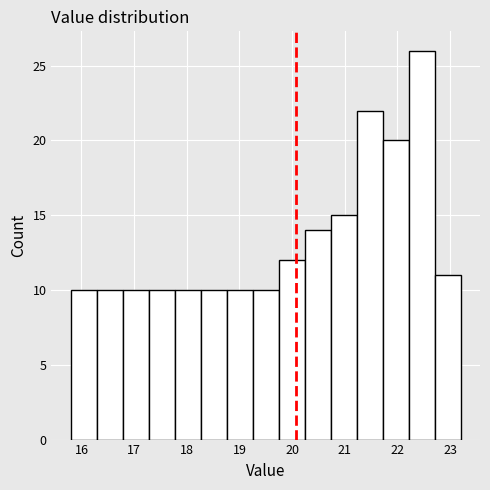

Reading left to right, transcribe this chart: for each bar, give the range it covers on the x-axis and its height. Neither the bar edges nor the heights are printed on the chart, so give them approximately, as read against the axes.

15.8 to 16.3: 10
16.3 to 16.8: 10
16.8 to 17.3: 10
17.3 to 17.8: 10
17.8 to 18.3: 10
18.3 to 18.8: 10
18.8 to 19.3: 10
19.3 to 19.7: 10
19.7 to 20.2: 12
20.2 to 20.7: 14
20.7 to 21.2: 15
21.2 to 21.7: 22
21.7 to 22.2: 20
22.2 to 22.7: 26
22.7 to 23.2: 11